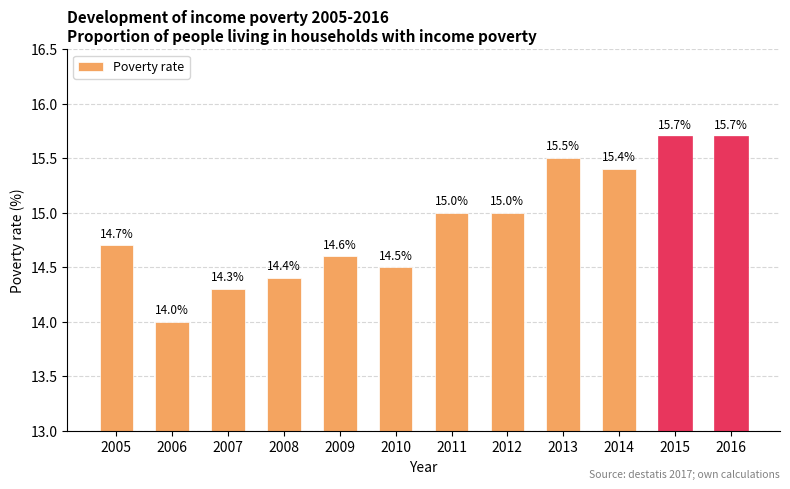

Is it true that the value at 2012 is 4.7?

False